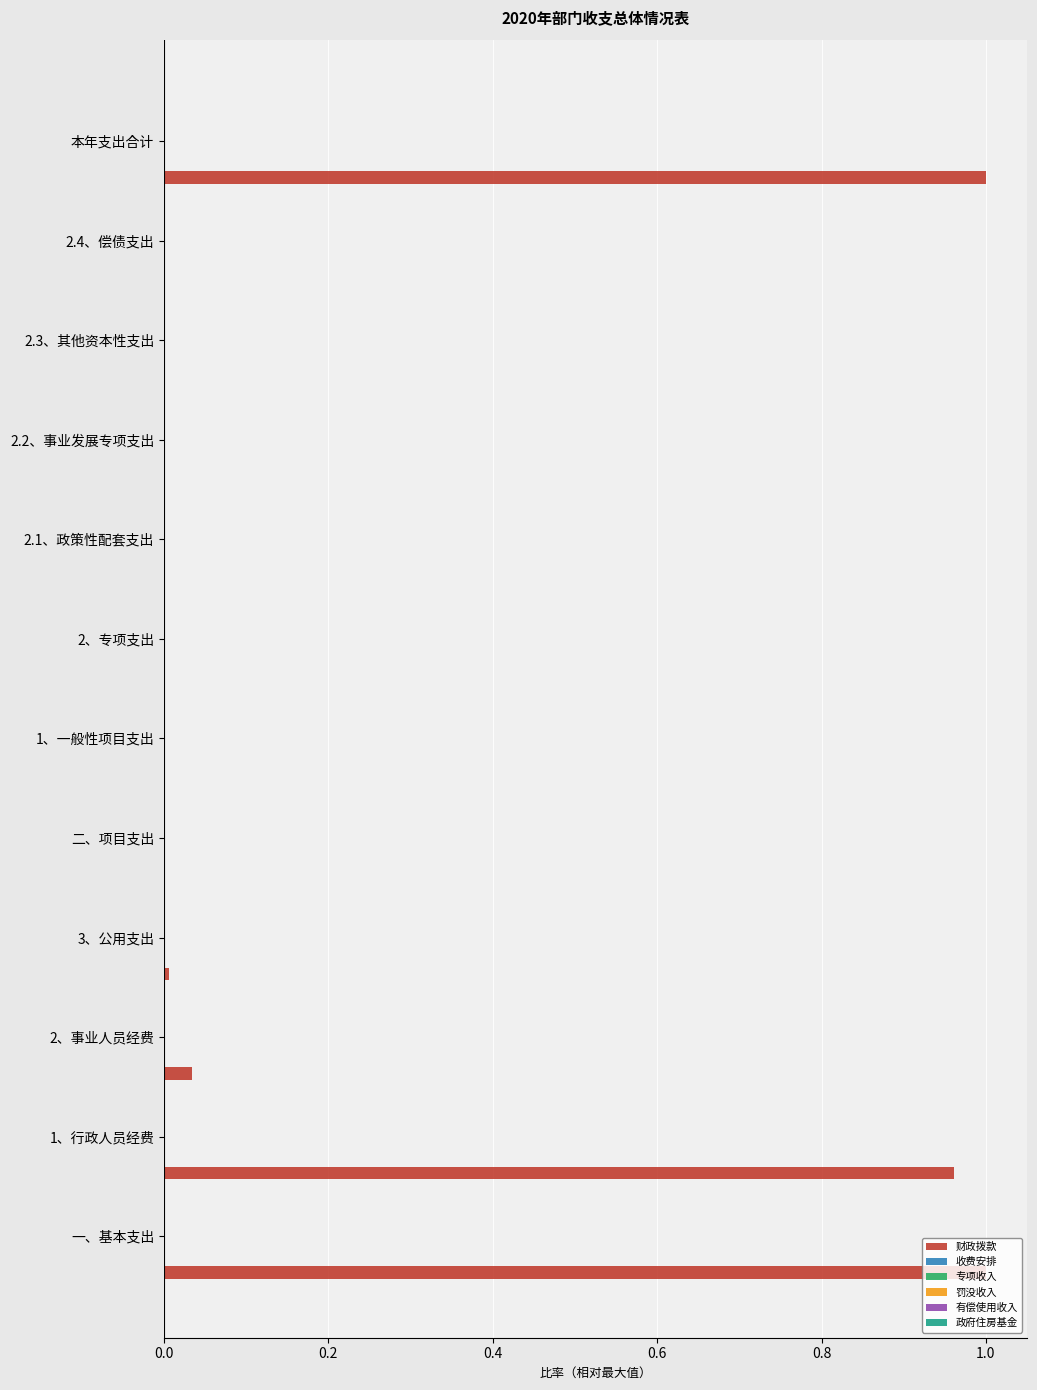

What is the sum of all values?

3.0